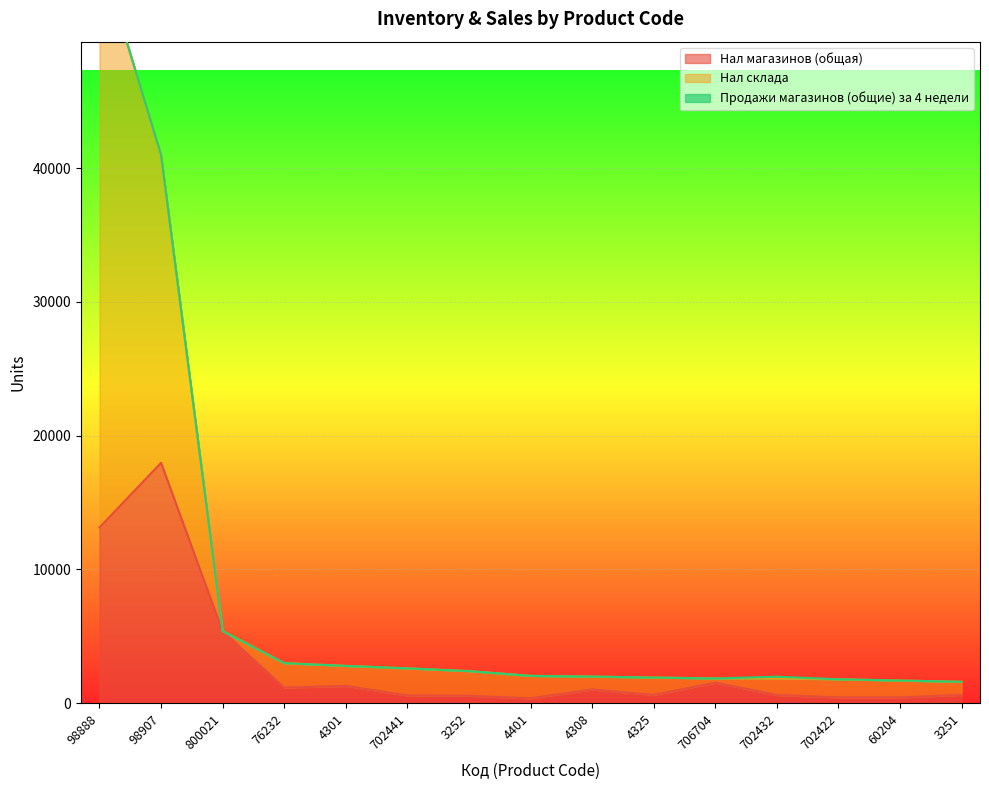

At which label is Нал магазинов (общая) closest to 9171?

800021